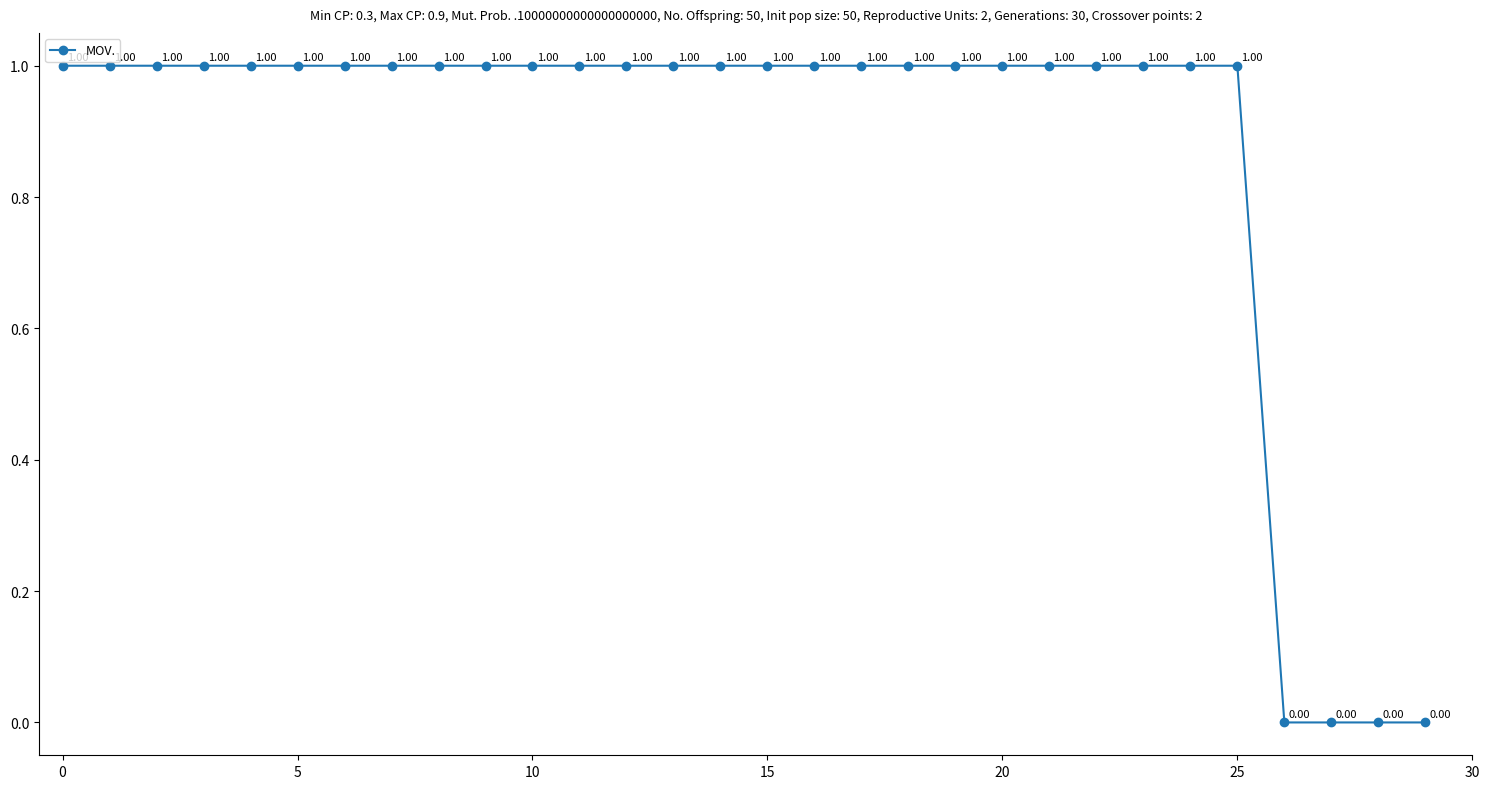

True or false: there are more than 2 points higher than both neighbors.

False